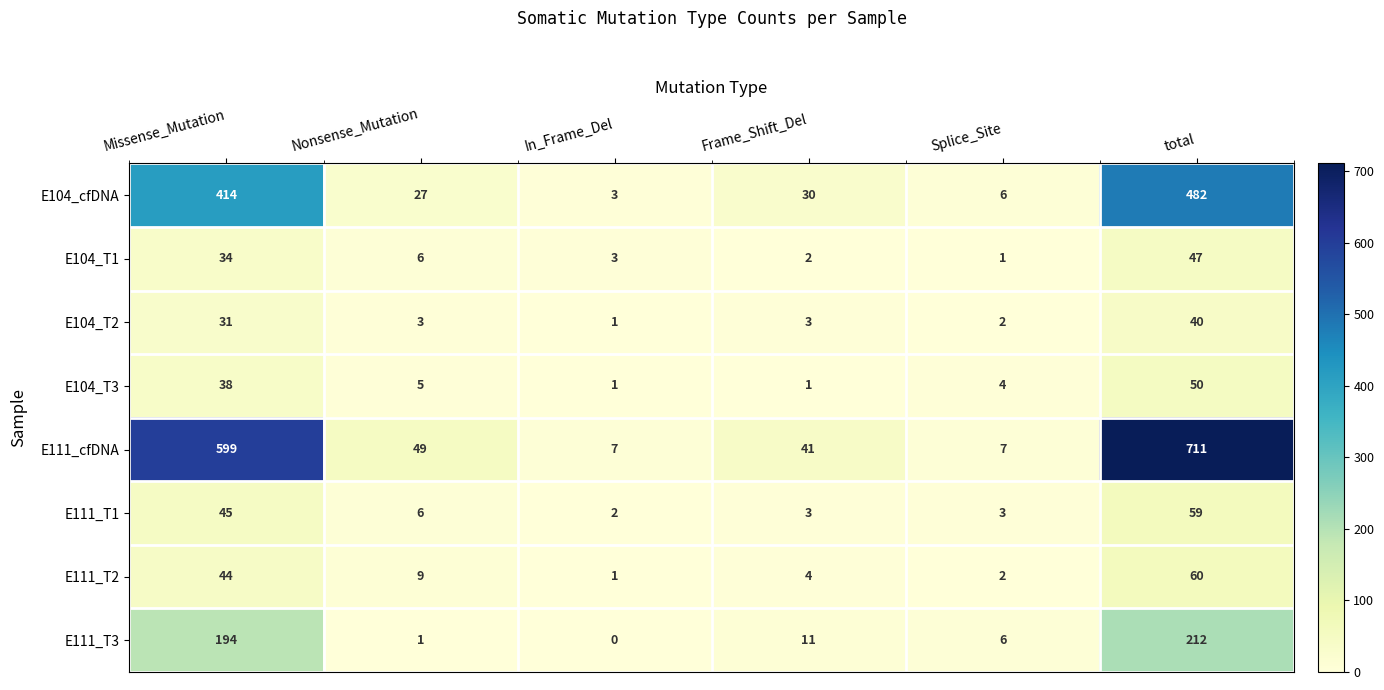

Which category has the highest value across all series?

total